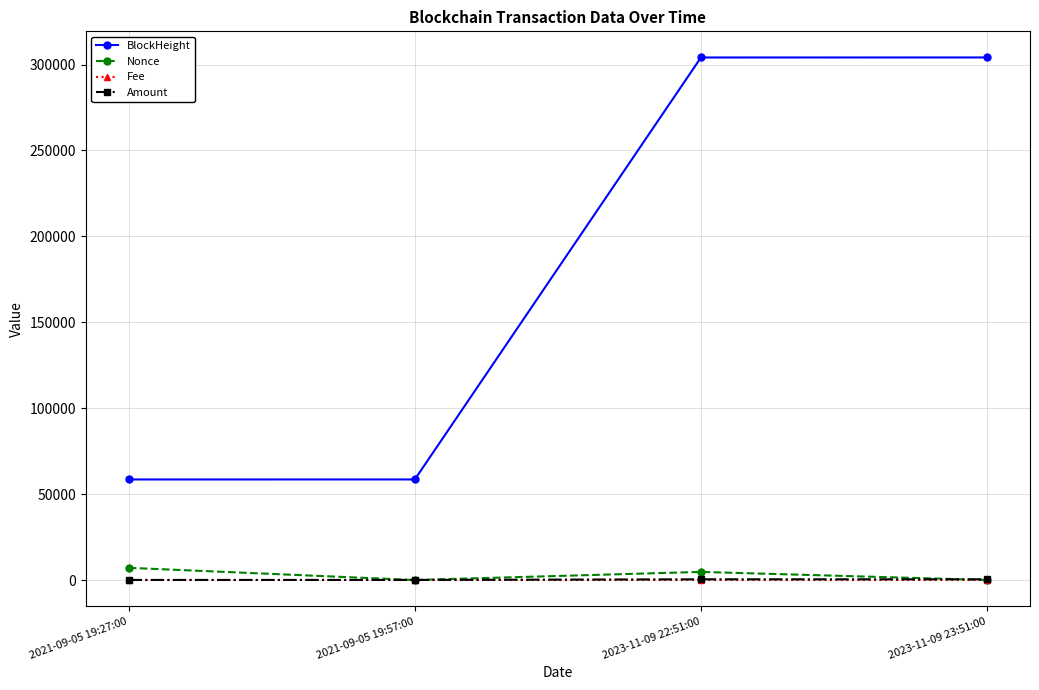

What are all the series names shown in the legend?

BlockHeight, Nonce, Fee, Amount